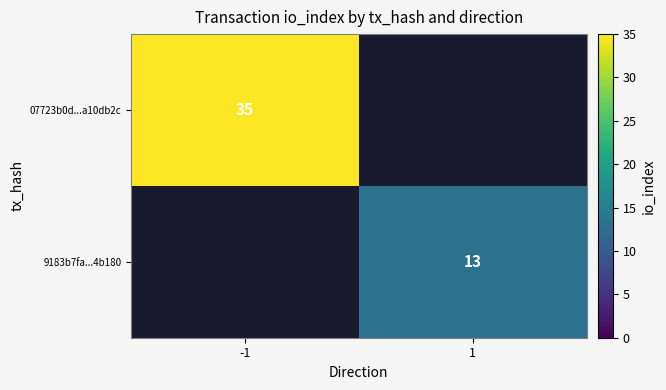

Which series has the largest total across all categories?

07723b0d...a10db2c